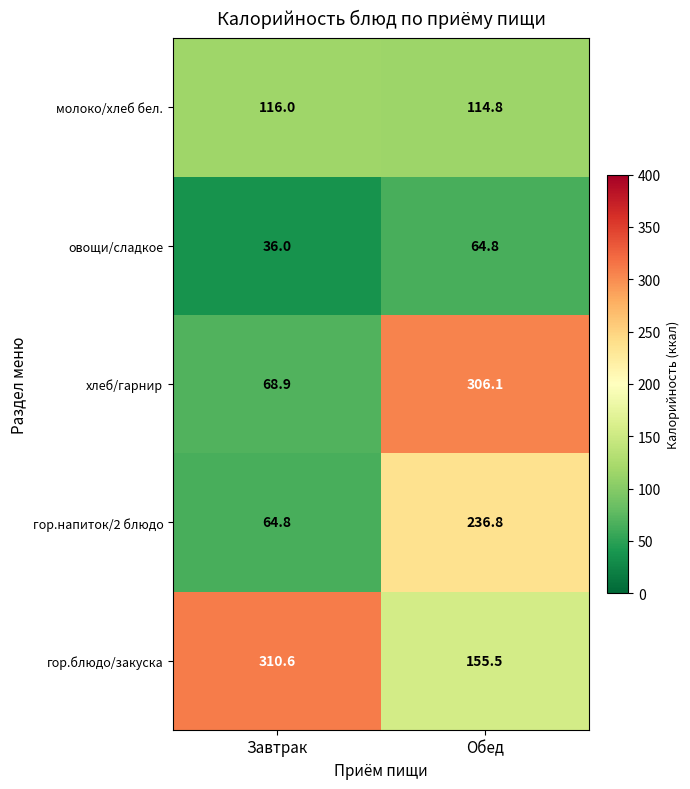

Read the гор.блюдо/закуска value at Завтрак.

310.6